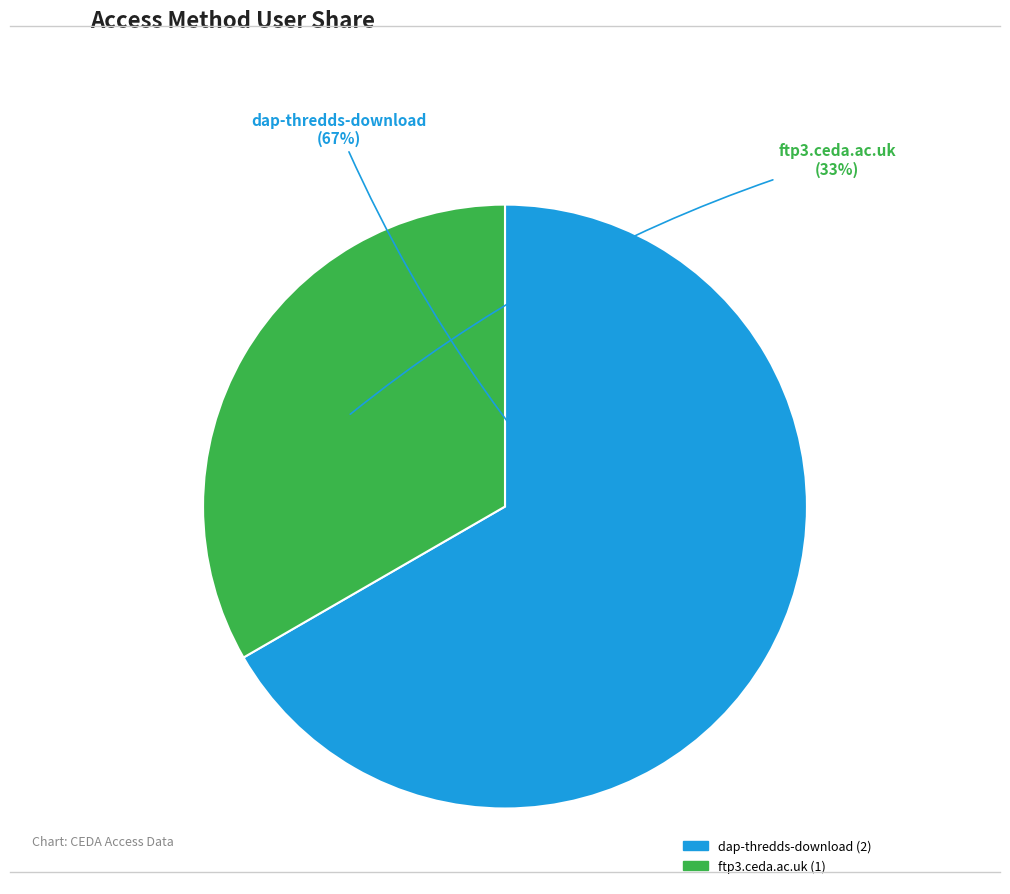

Combined, do dap-thredds-download and ftp3.ceda.ac.uk account for over 50%?

Yes